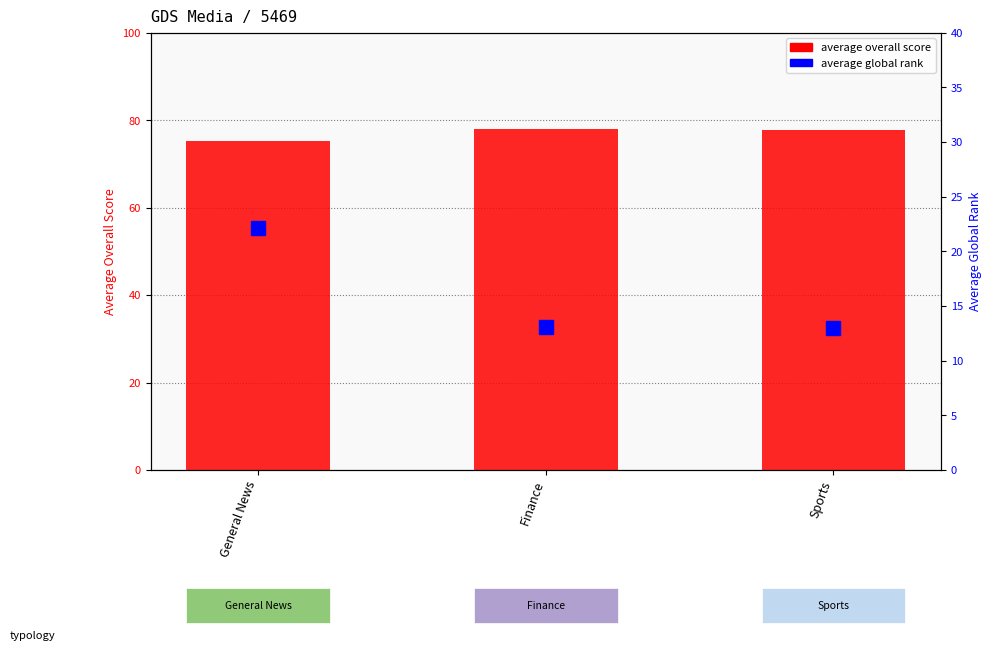

What is the average value of the Average Overall Score series?

77.0